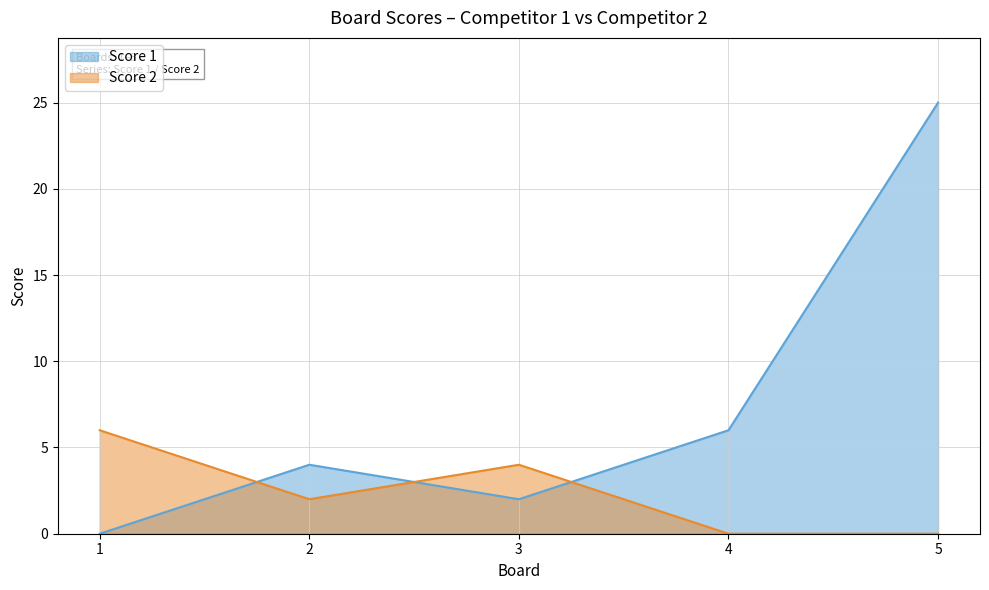

What are all the series names shown in the legend?

Score 1, Score 2